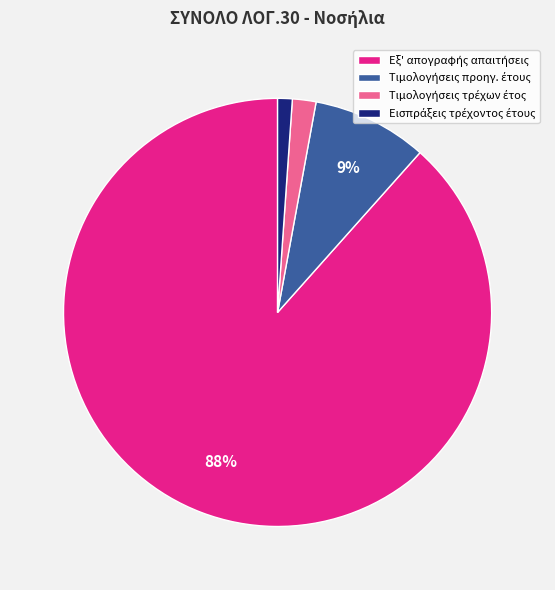

To the nearest percent, what is the average slice percentage?

25%